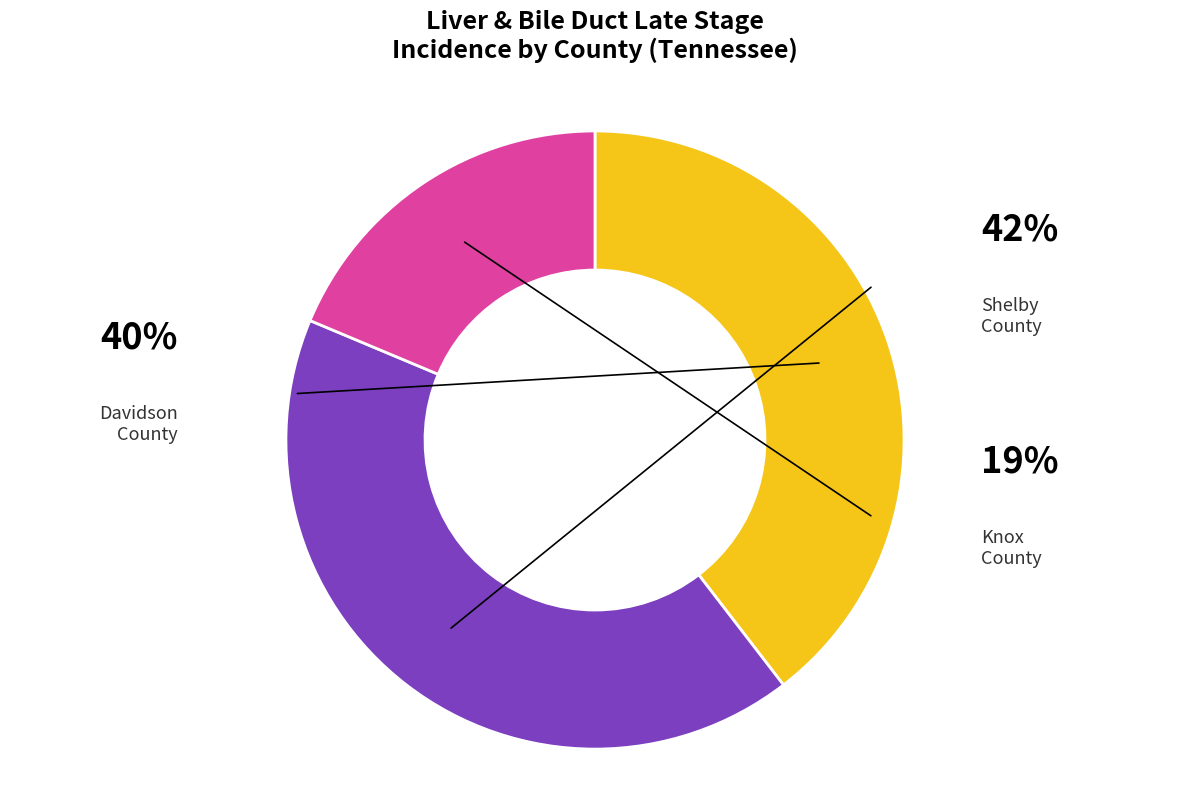

Is there any slice that represents more than half of the pie?

No